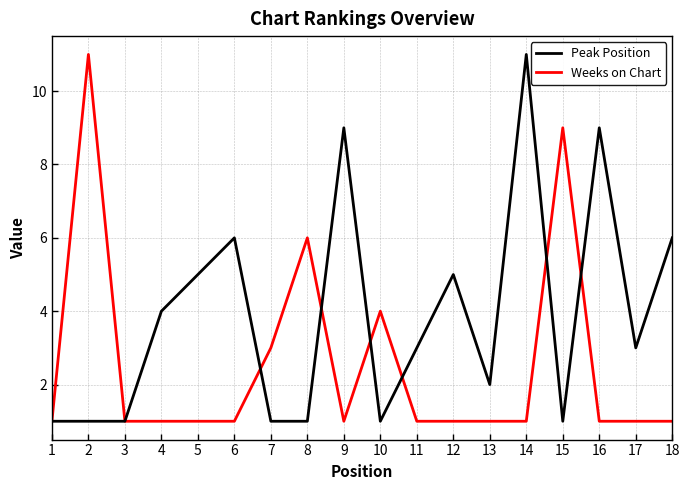

The value of Weeks on Chart at 13 is 1. True or false?

True